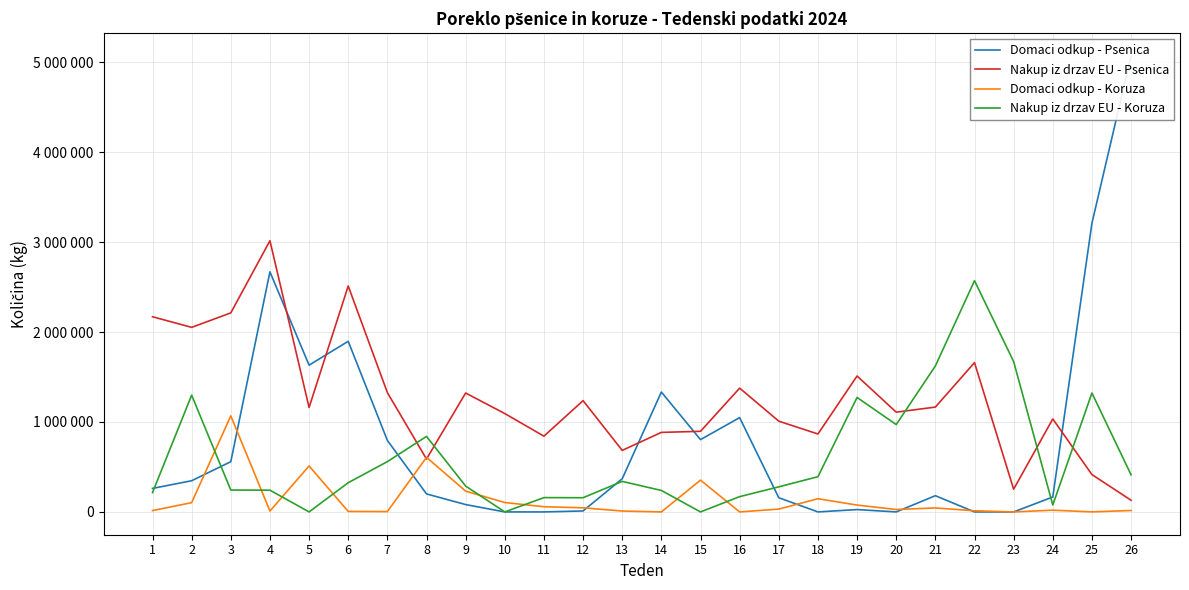

What is the difference between the second highest and minimum values in the Nakup iz drzav EU - Psenica series?

2382020